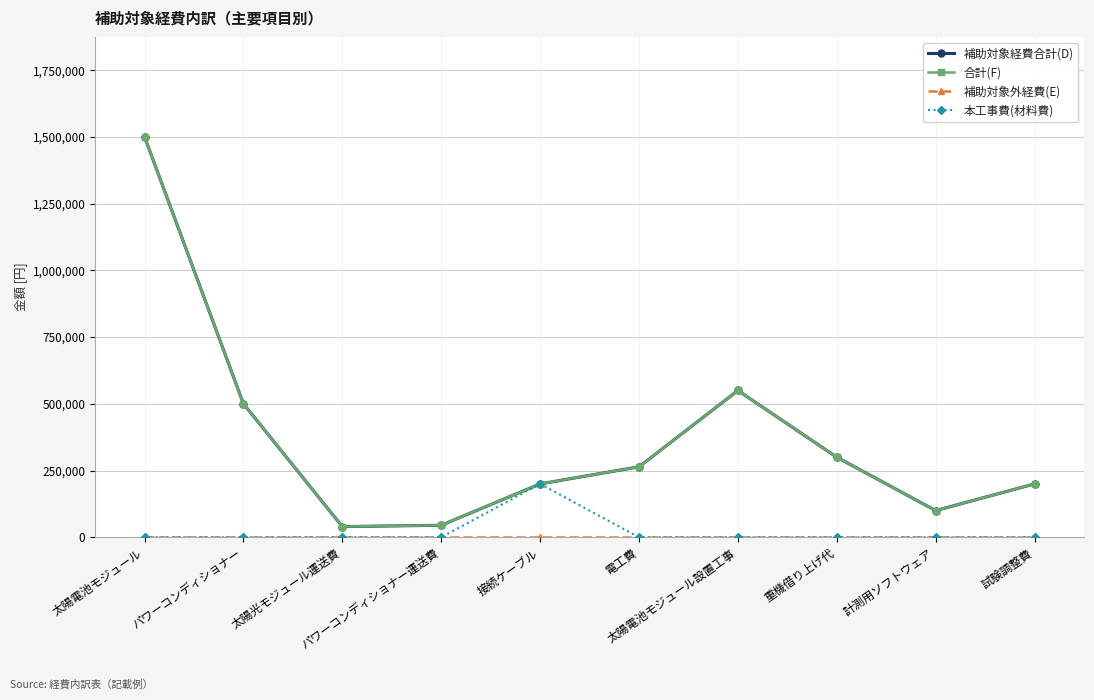

What is the label of the 6th point from the right?

接続ケーブル